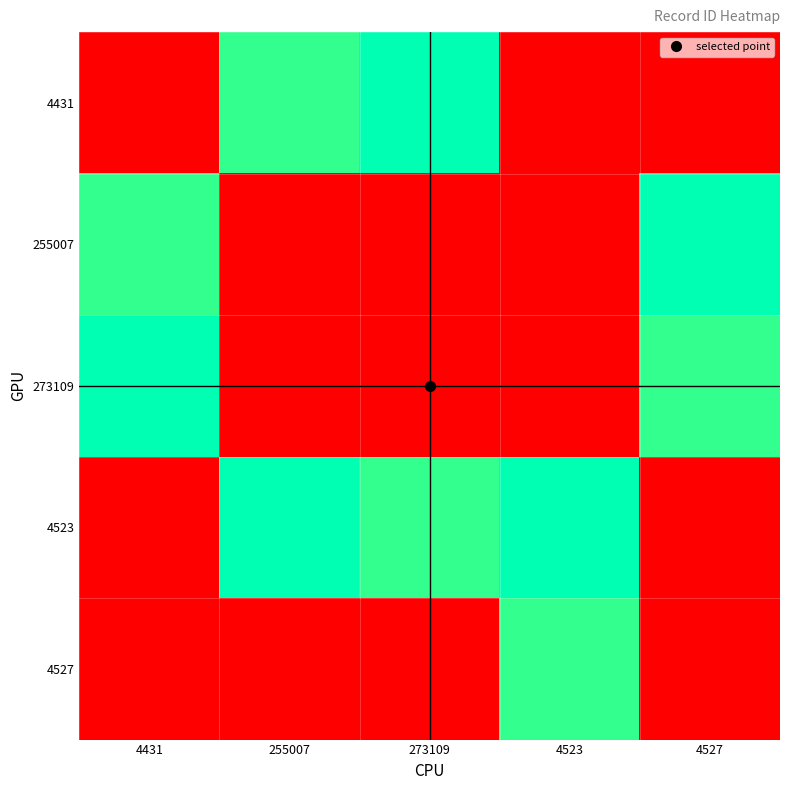

What is the maximum value shown in the chart?

1.0